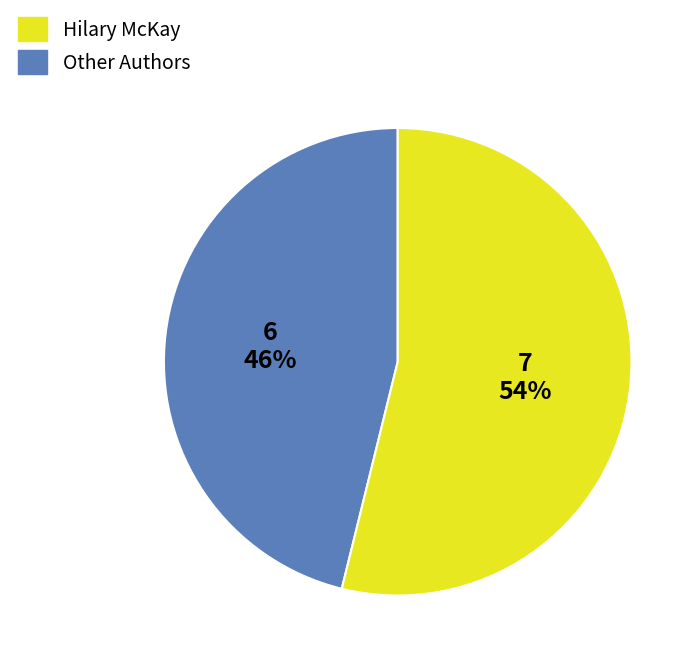

To the nearest percent, what is the average slice percentage?

50%